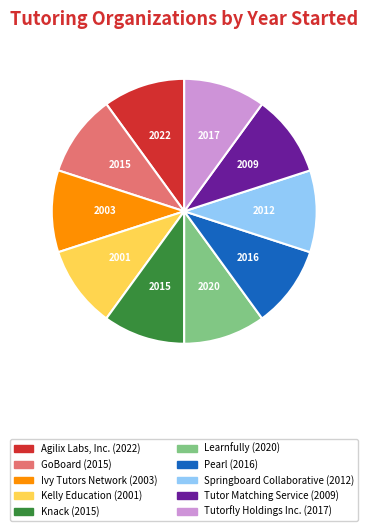

Is the sum of Springboard Collaborative and Agilix Labs, Inc. greater than half?

No